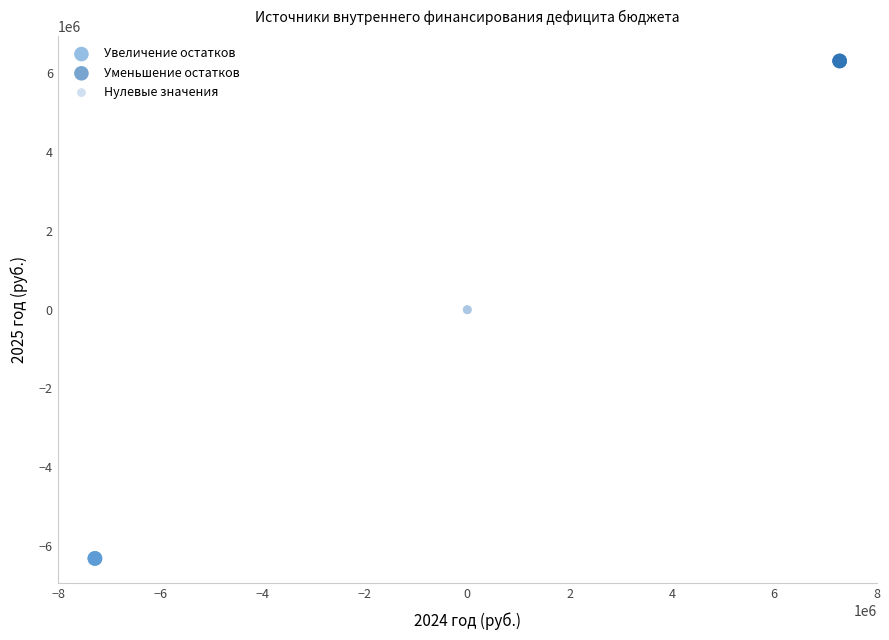

Which series contains the lowest Y value?

Увеличение остатков